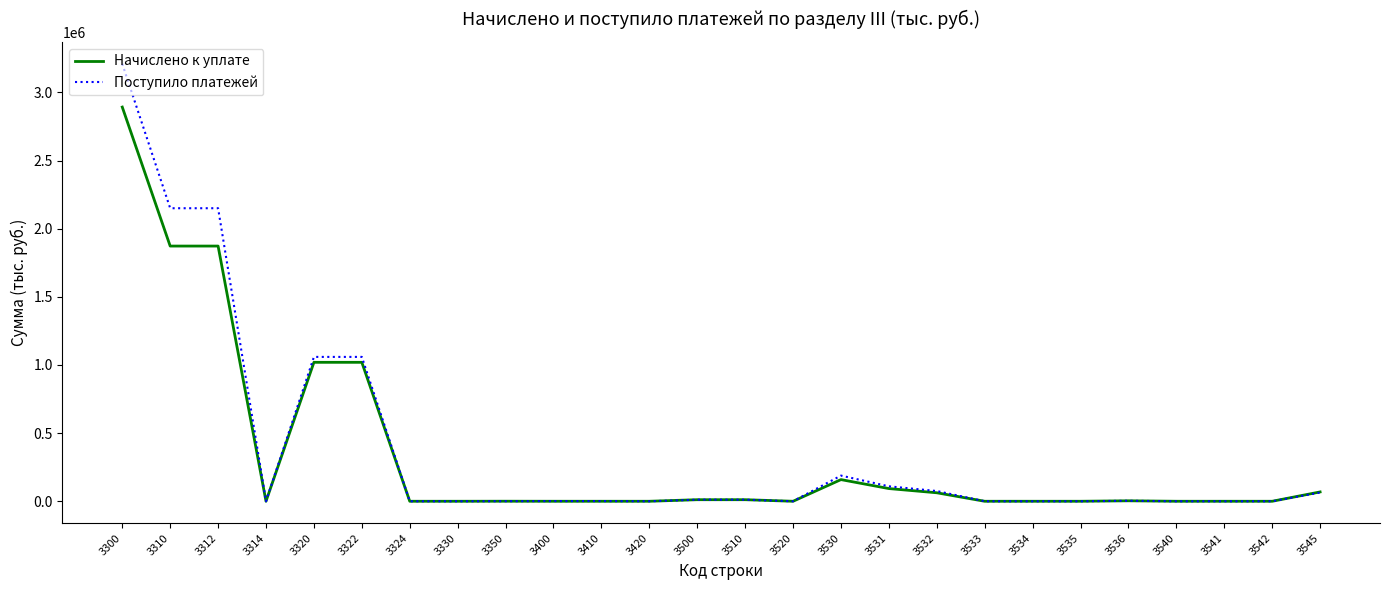

At which category is the sum across all series the highest?

3300